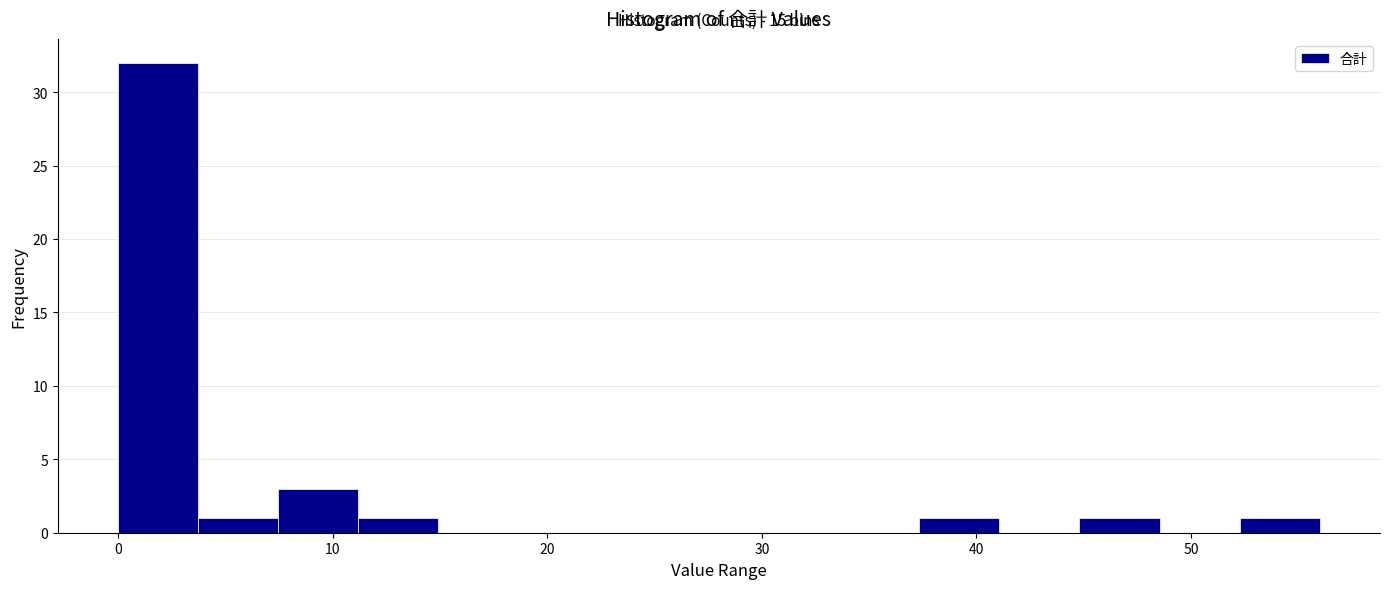

Read against the x-axis, roughly where is the centre of the tallest bar?

2